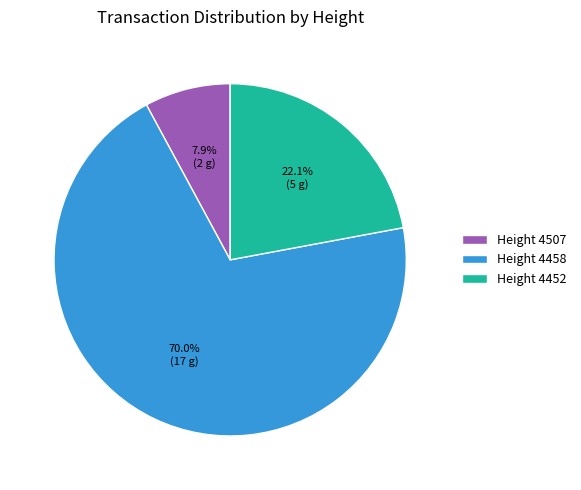

Rank the categories by value from highest to lowest.

Height 4458, Height 4452, Height 4507